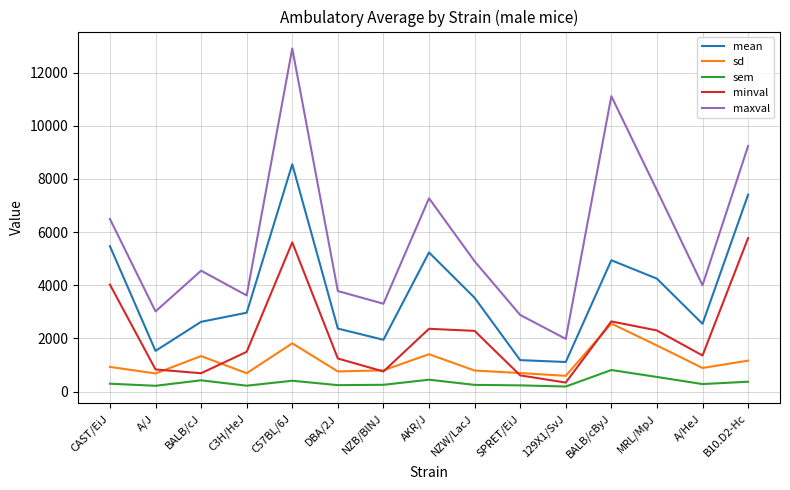

What are all the series names shown in the legend?

mean, sd, sem, minval, maxval